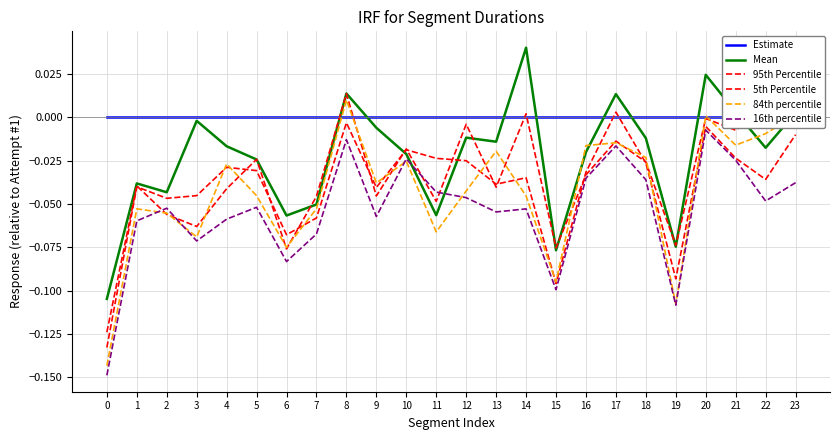

At how many categories does at least one series exceed 0?

7